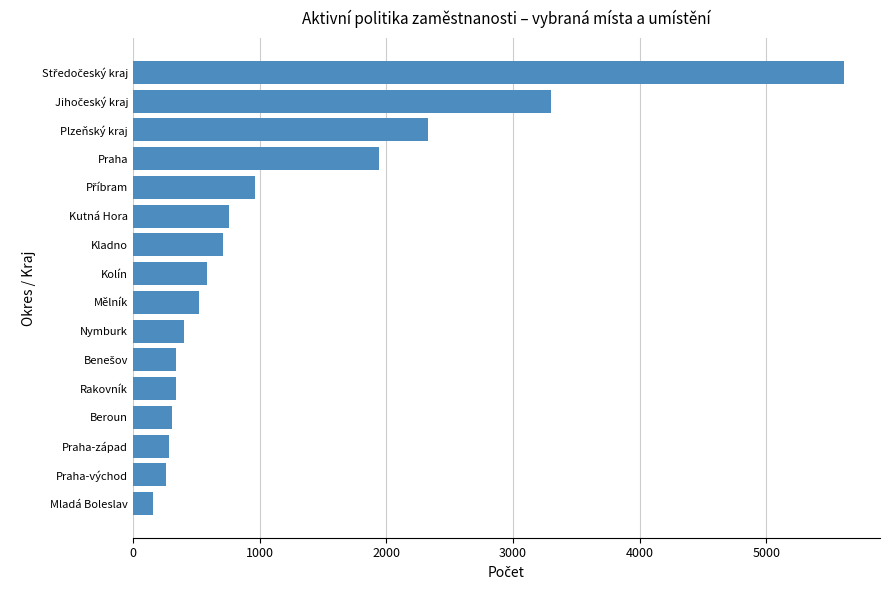

What is the change in value from Kladno to Praha?

+1228